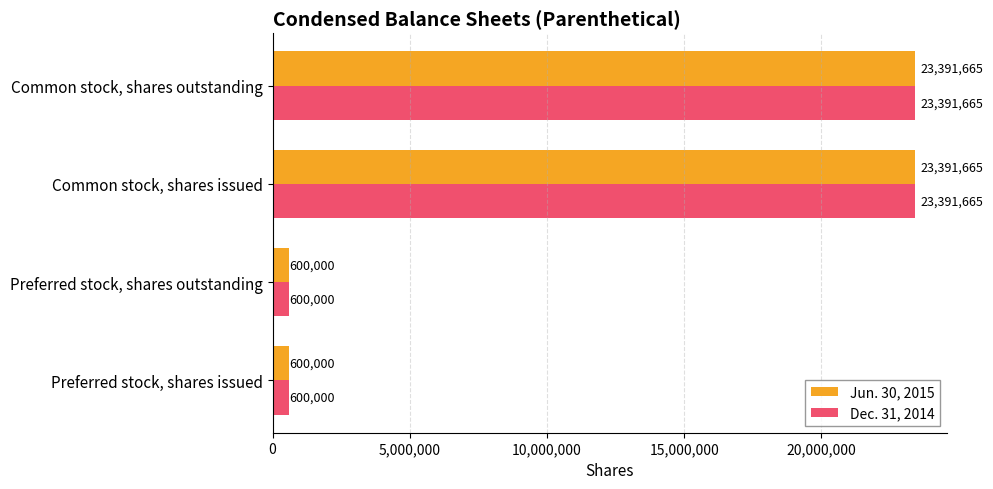

How many values in the Dec. 31, 2014 series are below 23391665?

2